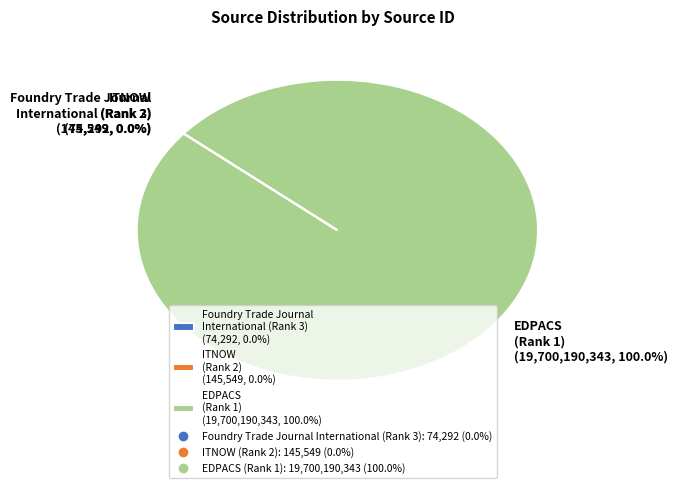

Is there a majority slice in this chart?

Yes